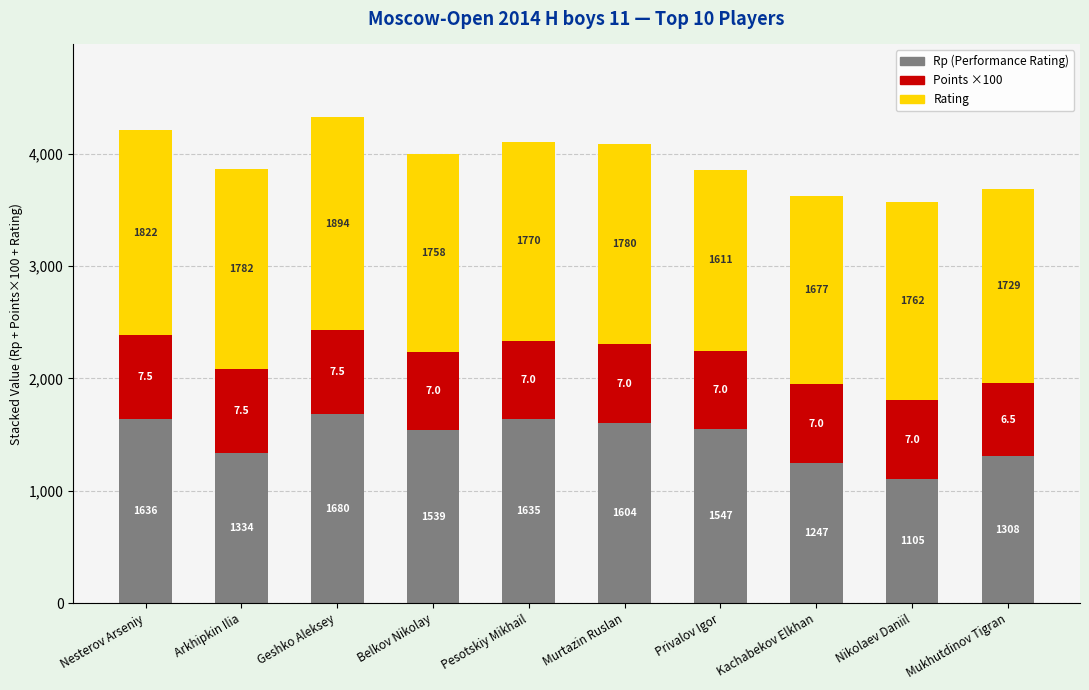

What is the total value across all series at Nikolaev Daniil?

3567